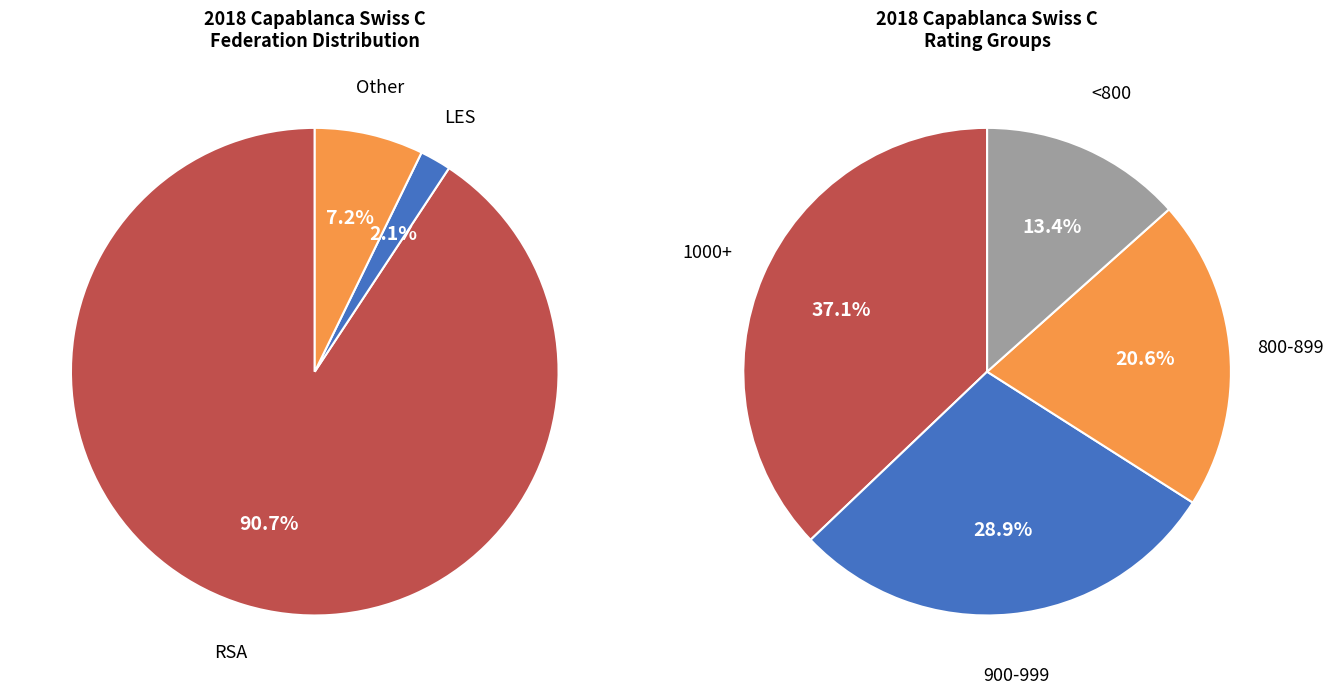

To the nearest percent, what is the combined percentage of RSA and other?

98%